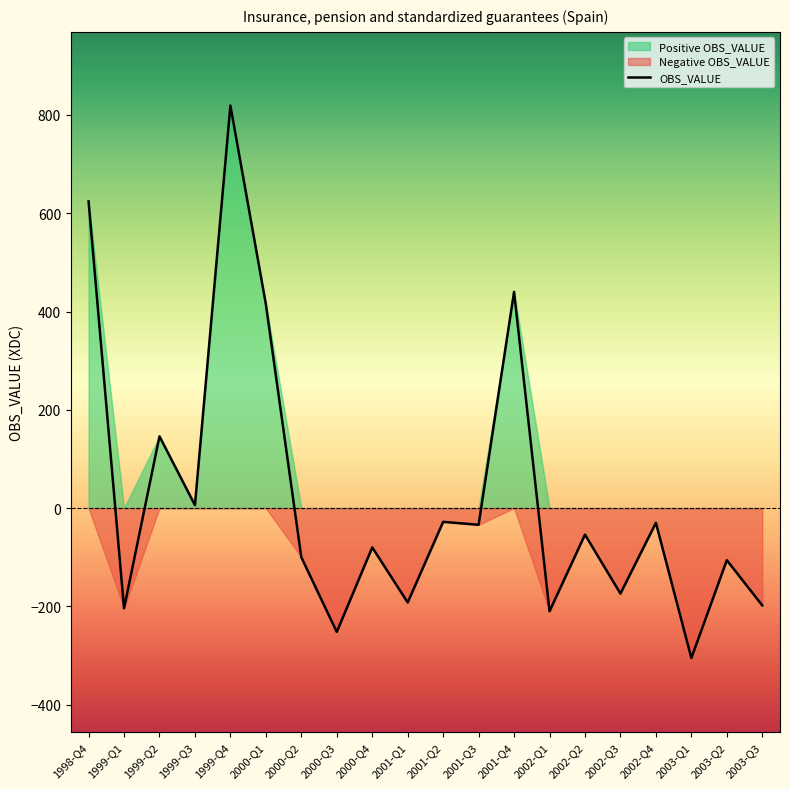

Which category has the highest value in the OBS_VALUE series?

1999-Q4